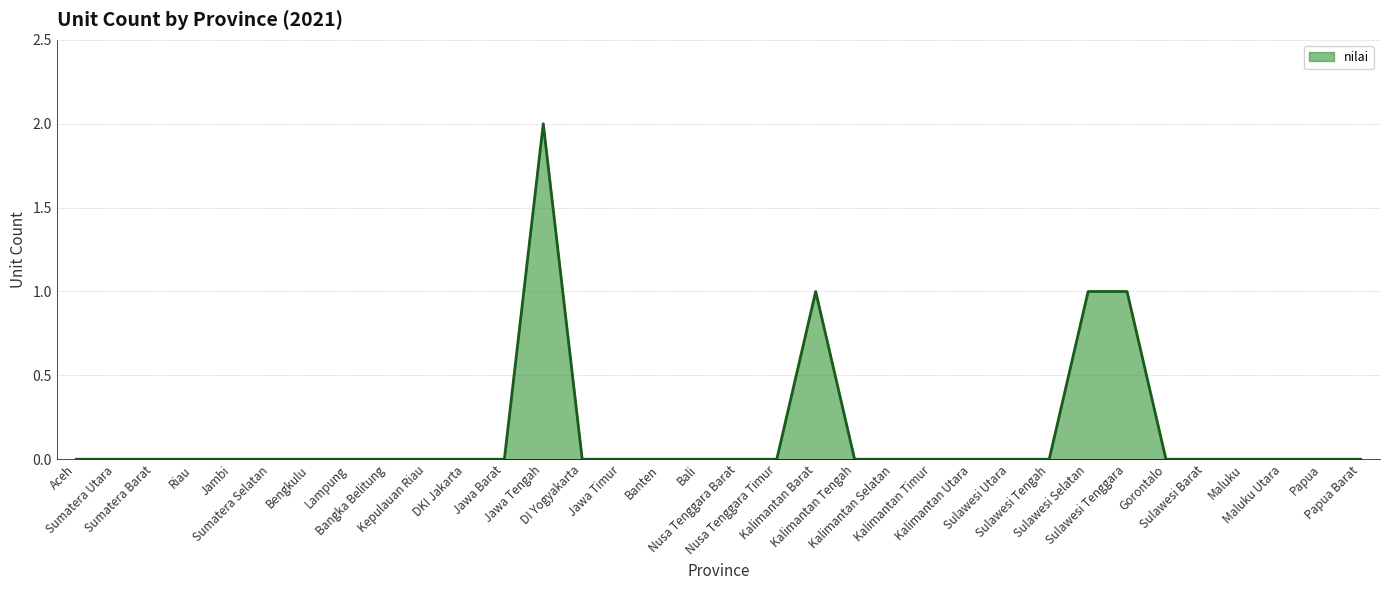

True or false: the data shows 0 at Jawa Timur.

True